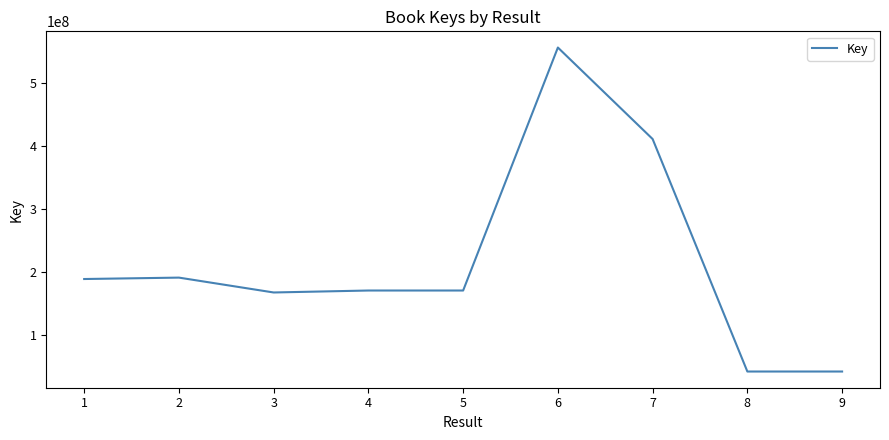

Which has a higher value, 3 or 6?

6